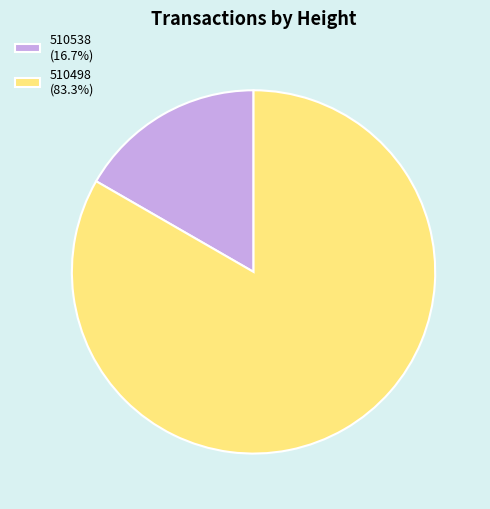

Which category has the biggest portion of the pie?

510498